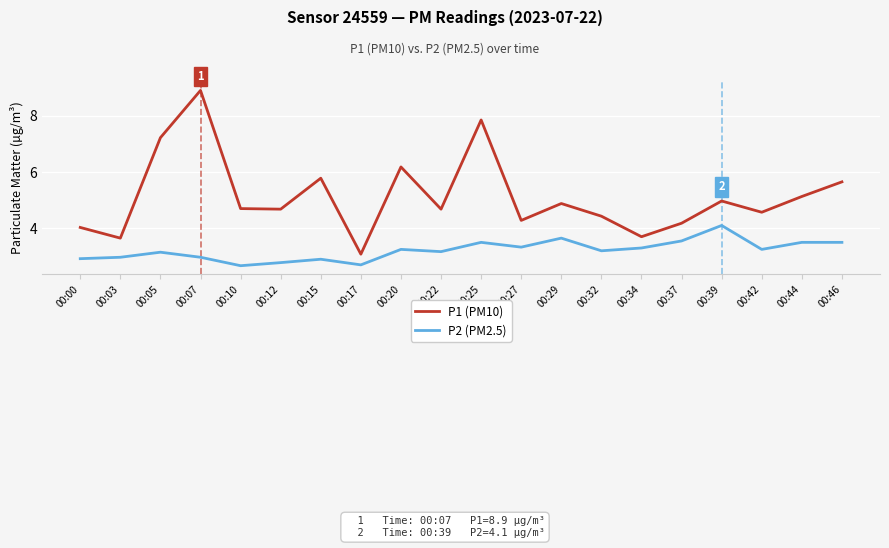

List the series in order of their peak value, lowest first.

P2 (PM2.5), P1 (PM10)